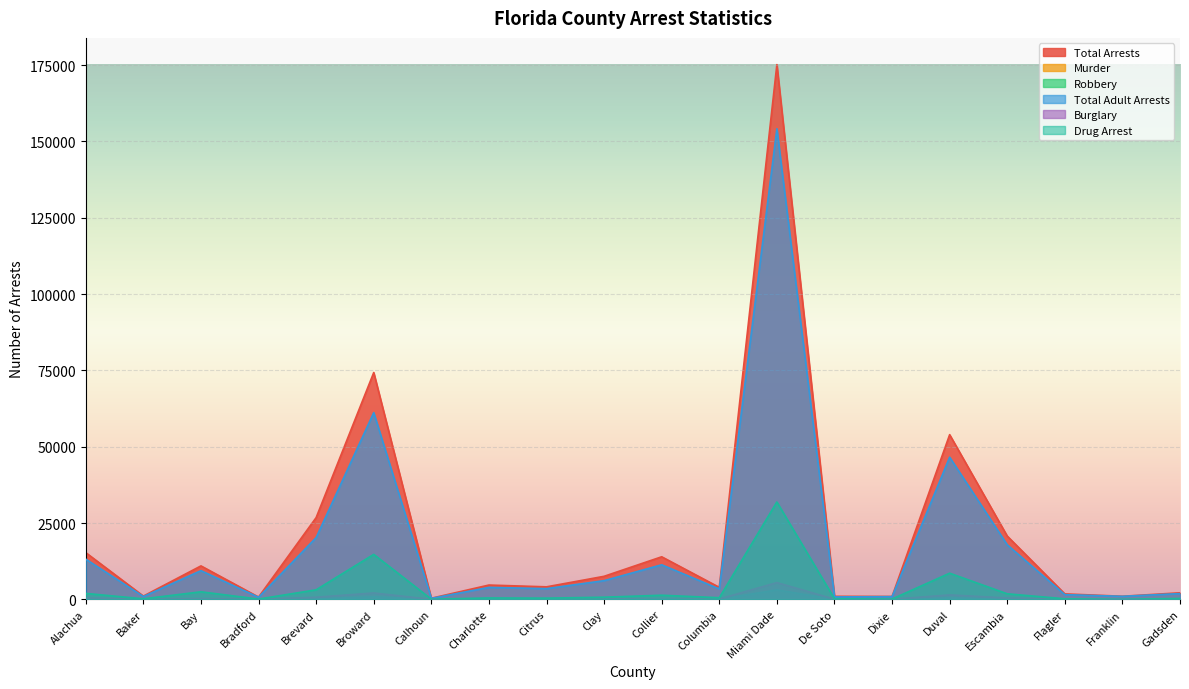

What position from the right is Dixie?

6